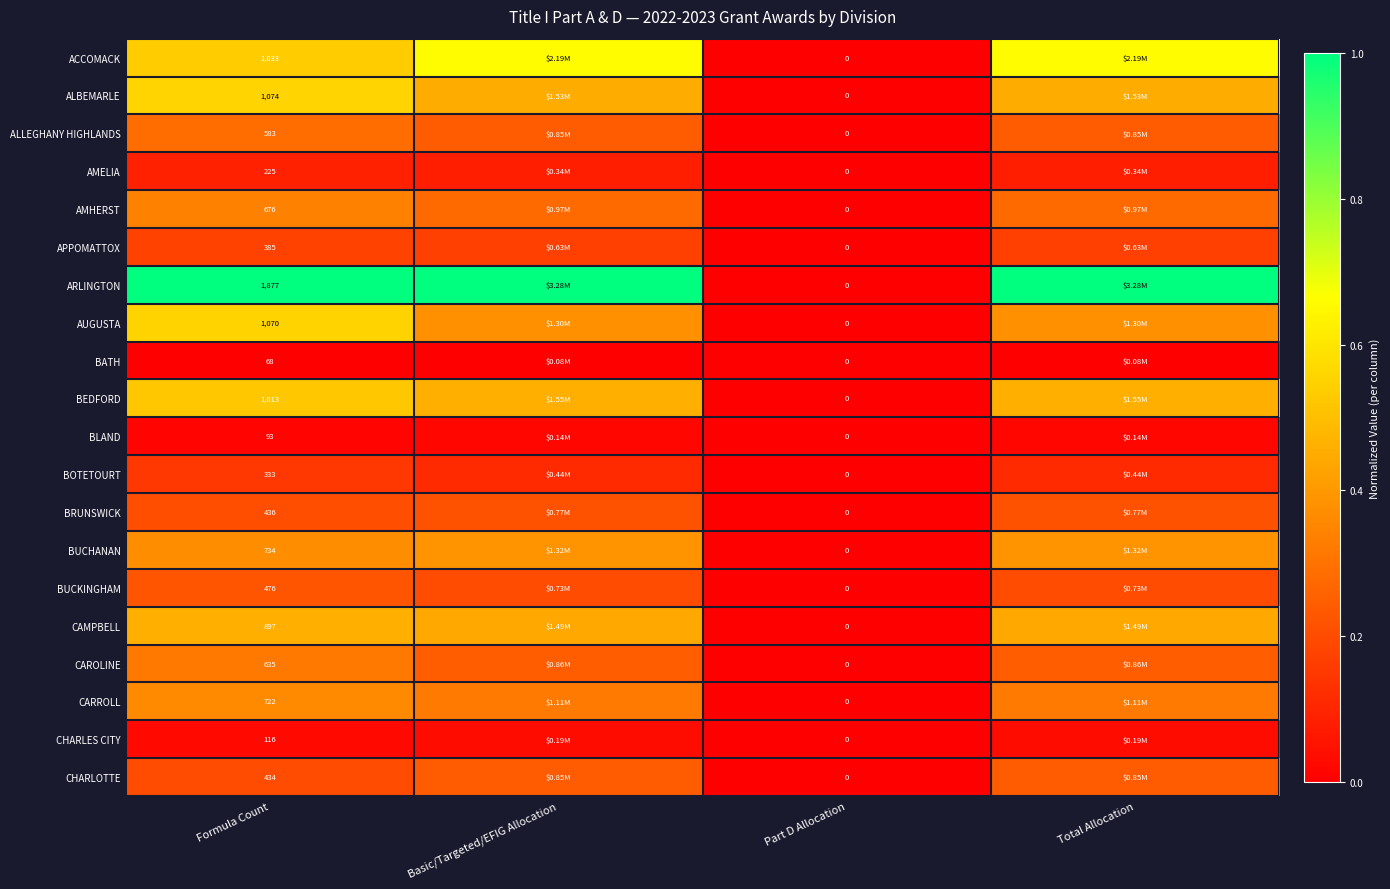

At how many categories does at least one series exceed 0?

3